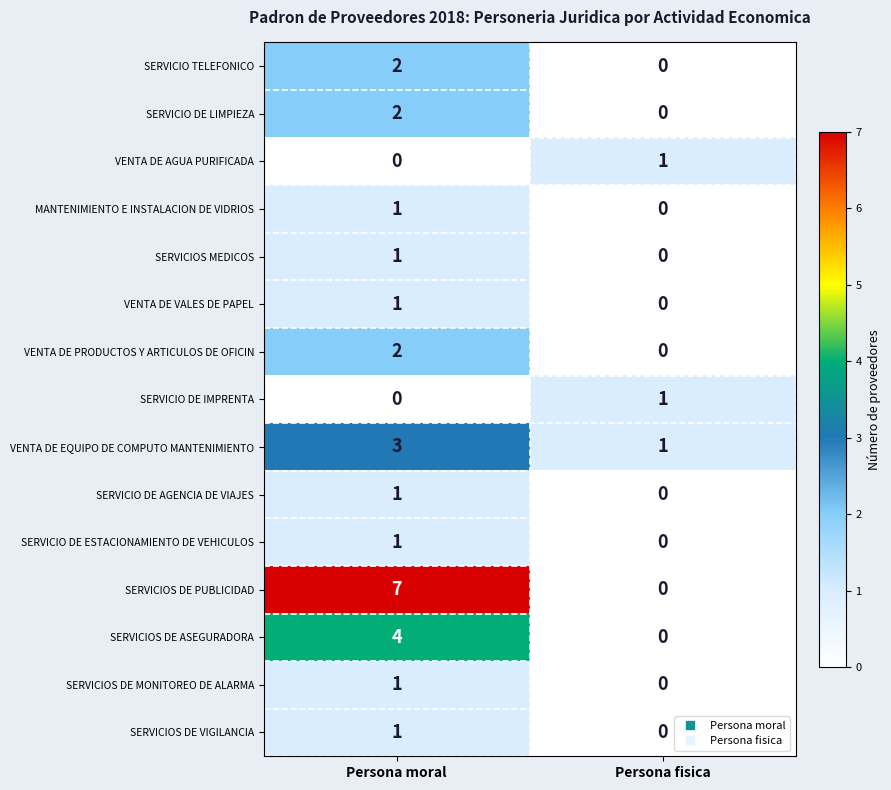

Is it true that SERVICIO TELEFONICO equals 1 at Persona fisica?

False